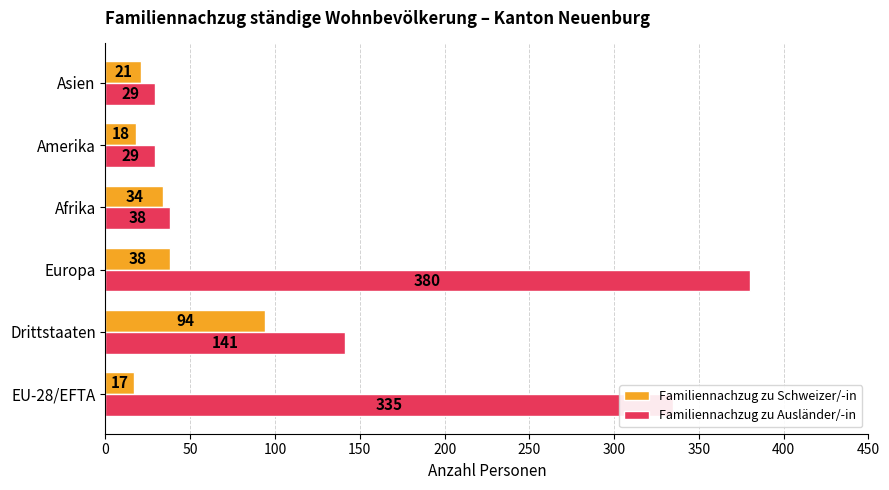

Rank the series by their average value, from highest to lowest.

Familiennachzug zu Ausländer/-in, Familiennachzug zu Schweizer/-in